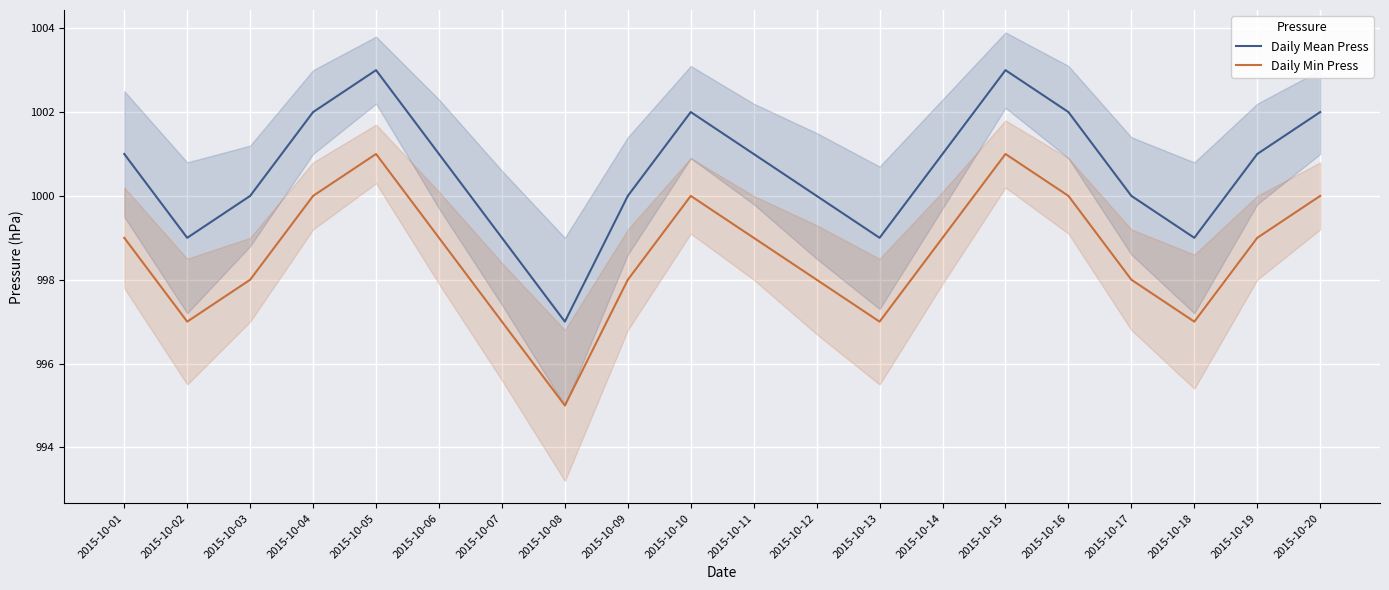

Between 2015-10-05 and 2015-10-01, which is larger?

2015-10-05